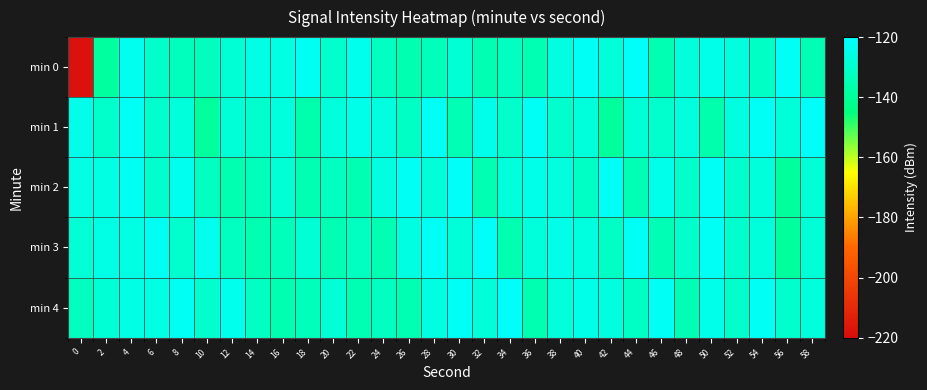

Which has a higher value, 20 or 50?

50